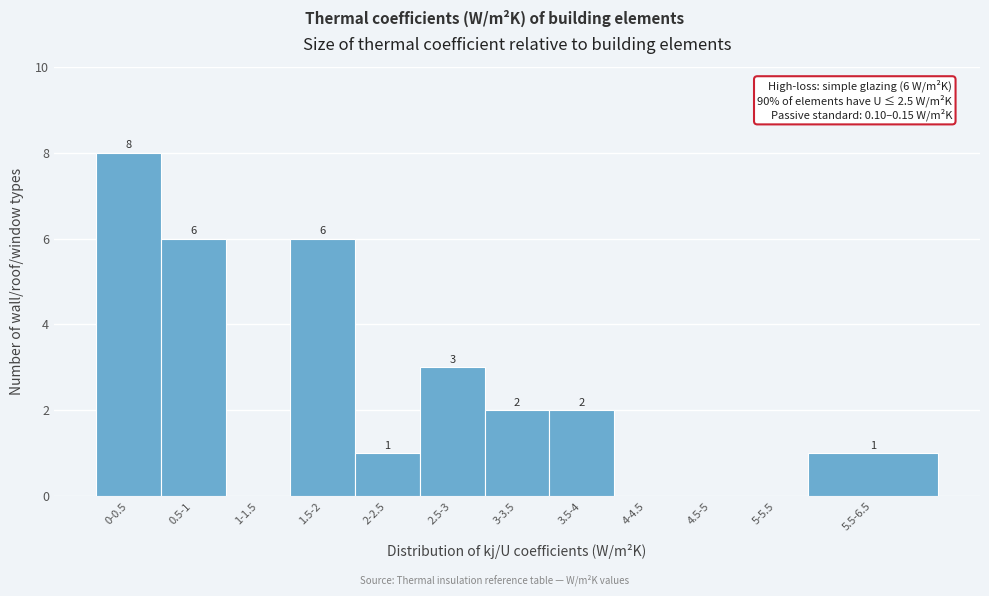

Reading left to right, transcribe all the data shown in this chart.

0-0.5=8	0.5-1=6	1-1.5=0	1.5-2=6	2-2.5=1	2.5-3=3	3-3.5=2	3.5-4=2	4-4.5=0	4.5-5=0	5-5.5=0	5.5-6.5=1